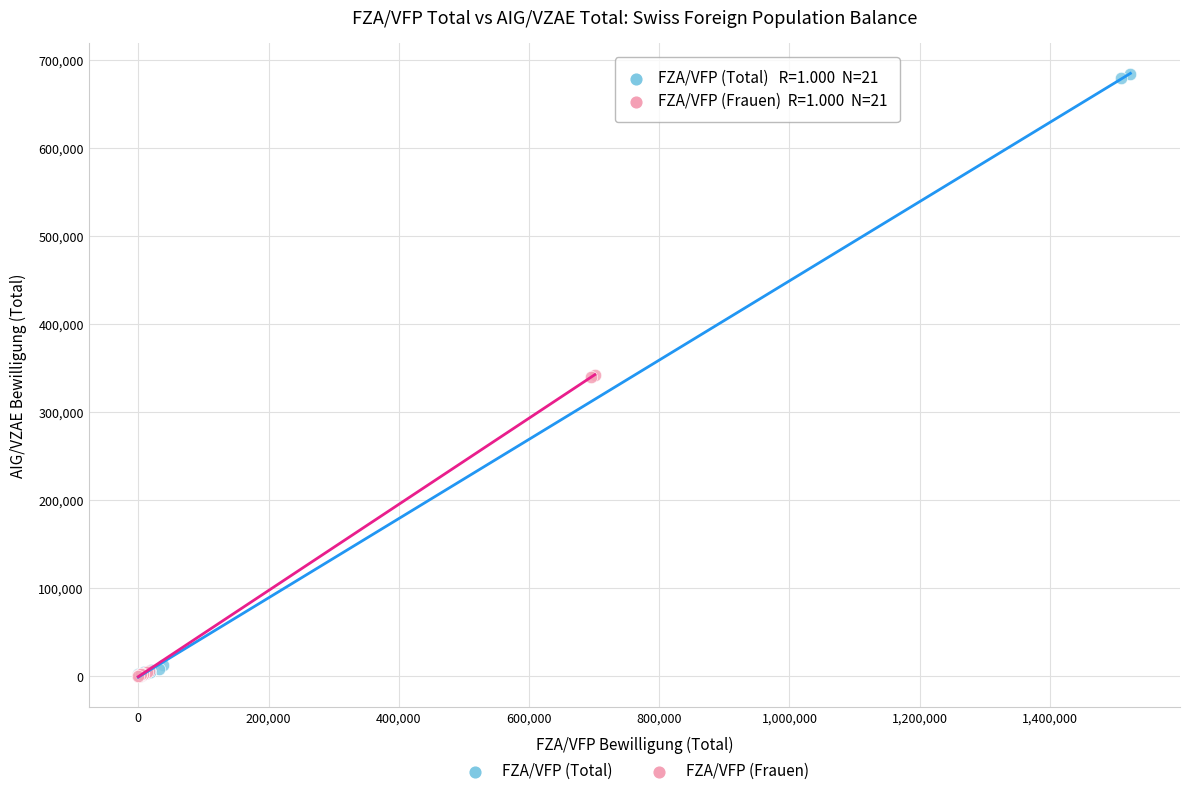

Which series contains the highest Y value?

FZA/VFP (Total)